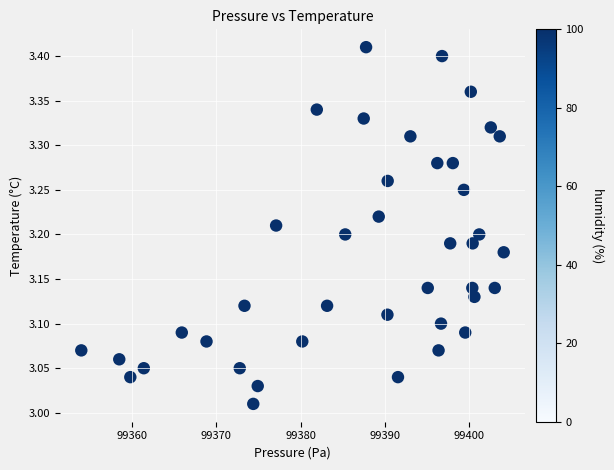

What is the range of X values (max minus min)?

50.1